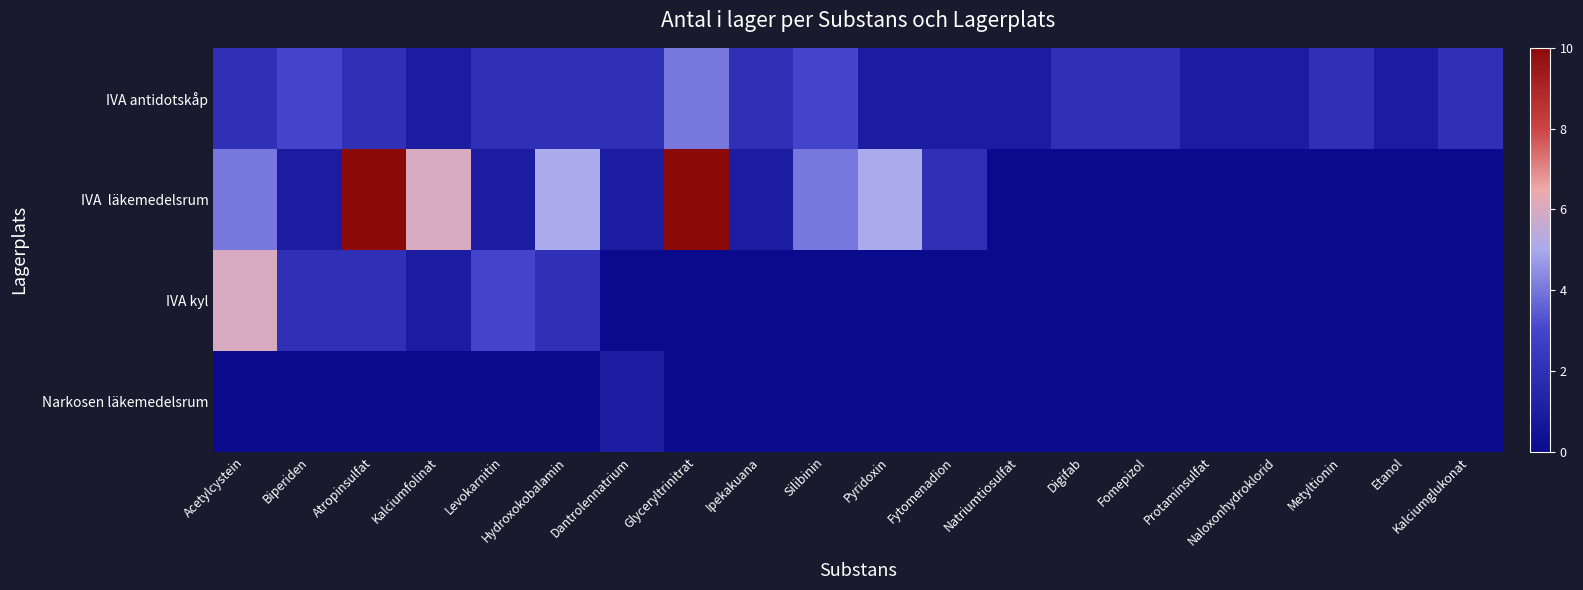

At which category is the sum across all series the highest?

Atropinsulfat